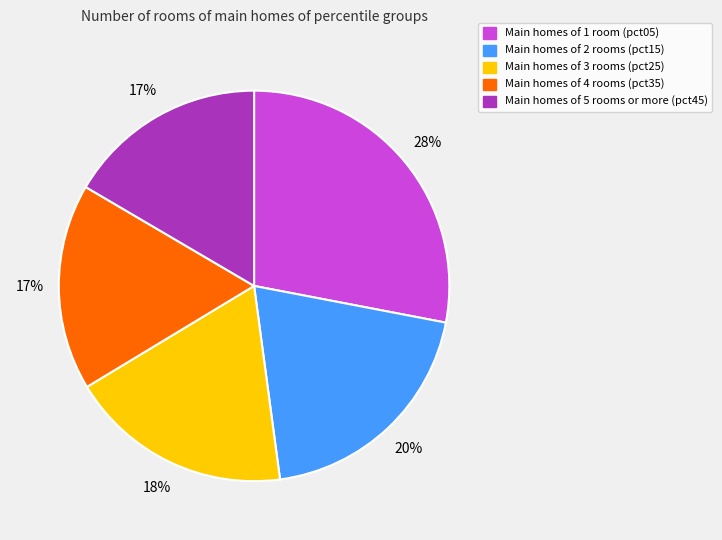

To the nearest percent, what is the difference between the largest and smallest slice percentages?

11%